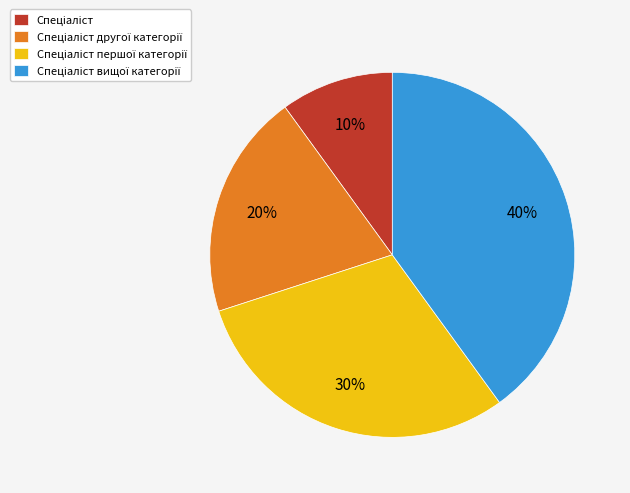

How many segments does this pie chart have?

4